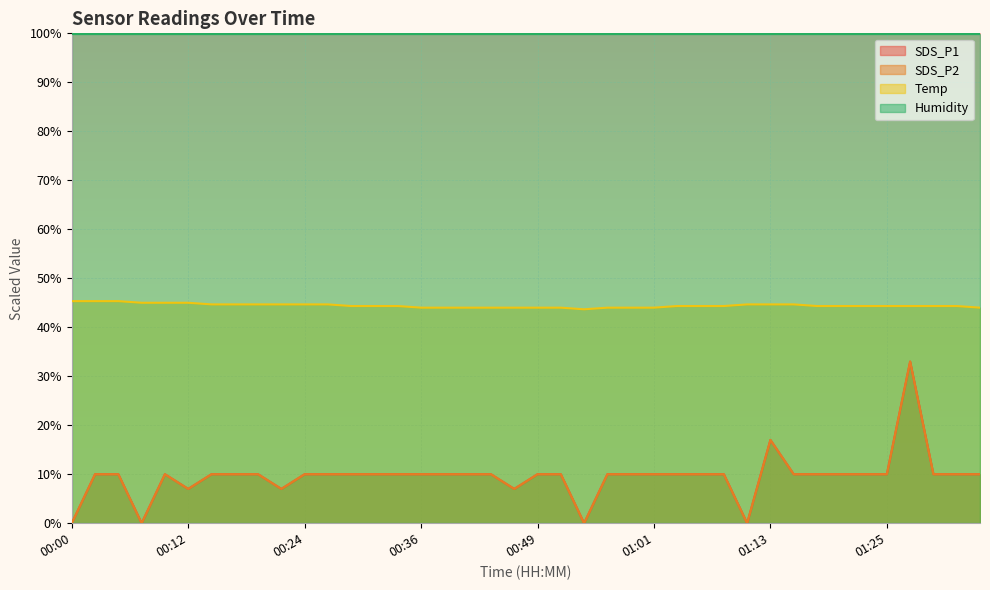

Reading right to left, extract all data points from this chart.

SDS_P1: 01:35=10.0	01:33=10.0	01:30=10.0	01:28=33.0	01:25=10.0	01:23=10.0	01:20=10.0	01:18=10.0	01:16=10.0	01:13=17.0	01:11=0.0	01:08=10.0	01:06=10.0	01:03=10.0	01:01=10.0	00:58=10.0	00:56=10.0	00:53=0.0	00:51=10.0	00:49=10.0	00:46=7.0	00:44=10.0	00:41=10.0	00:39=10.0	00:36=10.0	00:34=10.0	00:32=10.0	00:29=10.0	00:27=10.0	00:24=10.0	00:22=7.0	00:19=10.0	00:17=10.0	00:15=10.0	00:12=7.0	00:10=10.0	00:07=0.0	00:05=10.0	00:02=10.0	00:00=0.0
SDS_P2: 01:35=10.0	01:33=10.0	01:30=10.0	01:28=33.0	01:25=10.0	01:23=10.0	01:20=10.0	01:18=10.0	01:16=10.0	01:13=17.0	01:11=0.0	01:08=10.0	01:06=10.0	01:03=10.0	01:01=10.0	00:58=10.0	00:56=10.0	00:53=0.0	00:51=10.0	00:49=10.0	00:46=7.0	00:44=10.0	00:41=10.0	00:39=10.0	00:36=10.0	00:34=10.0	00:32=10.0	00:29=10.0	00:27=10.0	00:24=10.0	00:22=7.0	00:19=10.0	00:17=10.0	00:15=10.0	00:12=7.0	00:10=10.0	00:07=0.0	00:05=10.0	00:02=10.0	00:00=0.0
Temp: 01:35=44.0	01:33=44.3	01:30=44.3	01:28=44.3	01:25=44.3	01:23=44.3	01:20=44.3	01:18=44.3	01:16=44.7	01:13=44.7	01:11=44.7	01:08=44.3	01:06=44.3	01:03=44.3	01:01=44.0	00:58=44.0	00:56=44.0	00:53=43.7	00:51=44.0	00:49=44.0	00:46=44.0	00:44=44.0	00:41=44.0	00:39=44.0	00:36=44.0	00:34=44.3	00:32=44.3	00:29=44.3	00:27=44.7	00:24=44.7	00:22=44.7	00:19=44.7	00:17=44.7	00:15=44.7	00:12=45.0	00:10=45.0	00:07=45.0	00:05=45.3	00:02=45.3	00:00=45.3